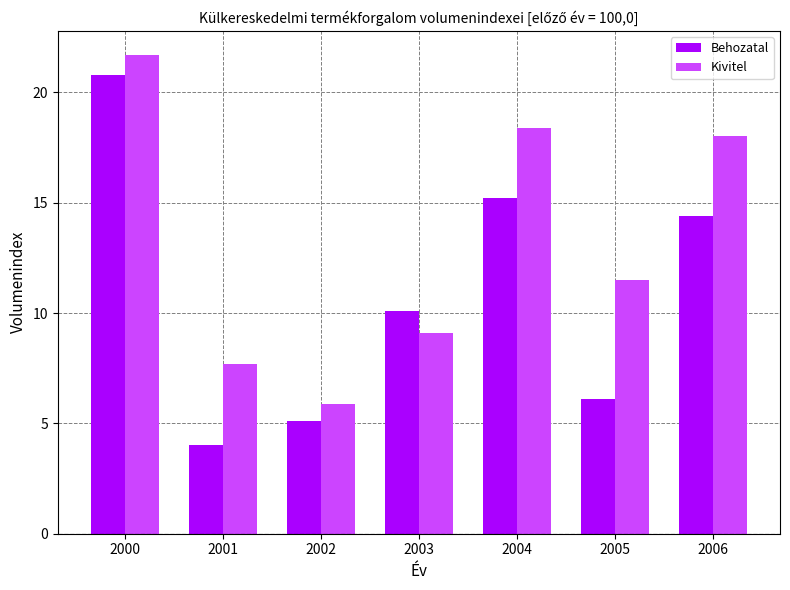

Reading left to right, list all the values displayed in this chart.

Behozatal: 20.8	4.0	5.1	10.1	15.2	6.1	14.4
Kivitel: 21.7	7.7	5.9	9.1	18.4	11.5	18.0